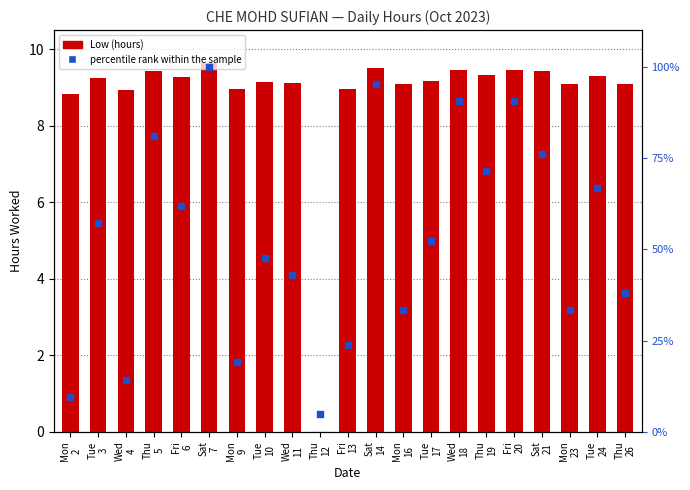

Which series contains the highest Y value?

percentile rank within the sample